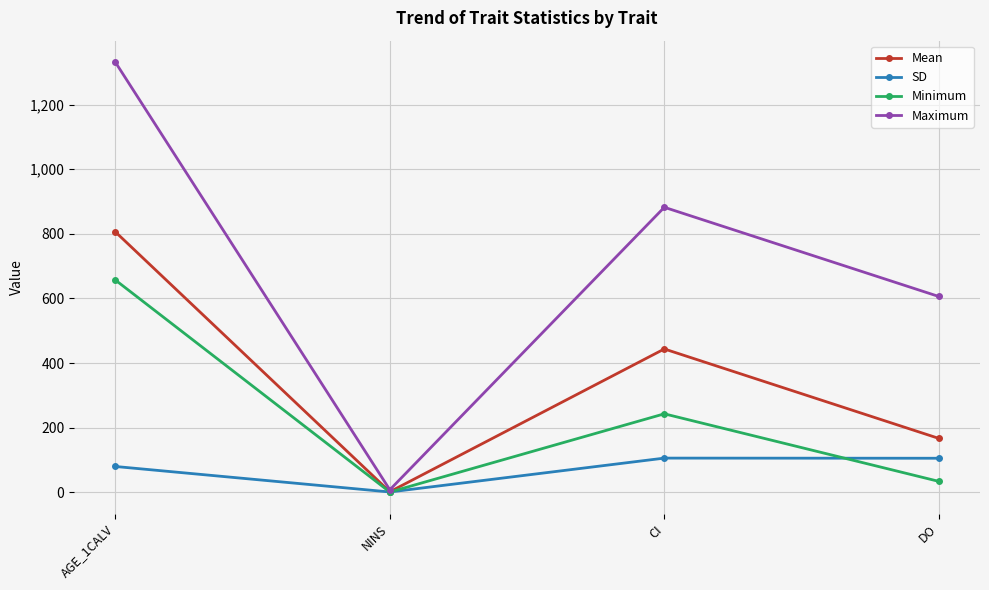

Where is Minimum nearest to the value 329?

CI